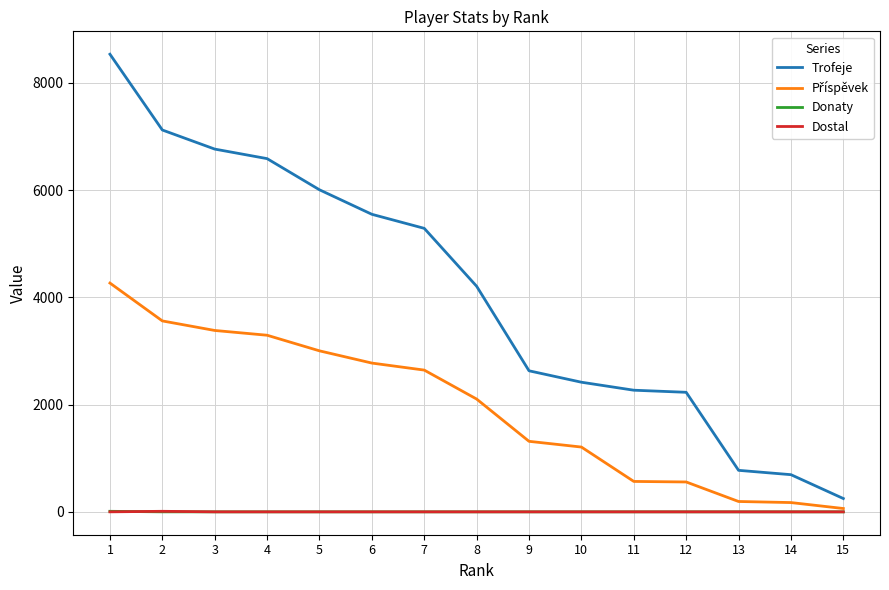

Which series has the widest spread of values?

Trofeje